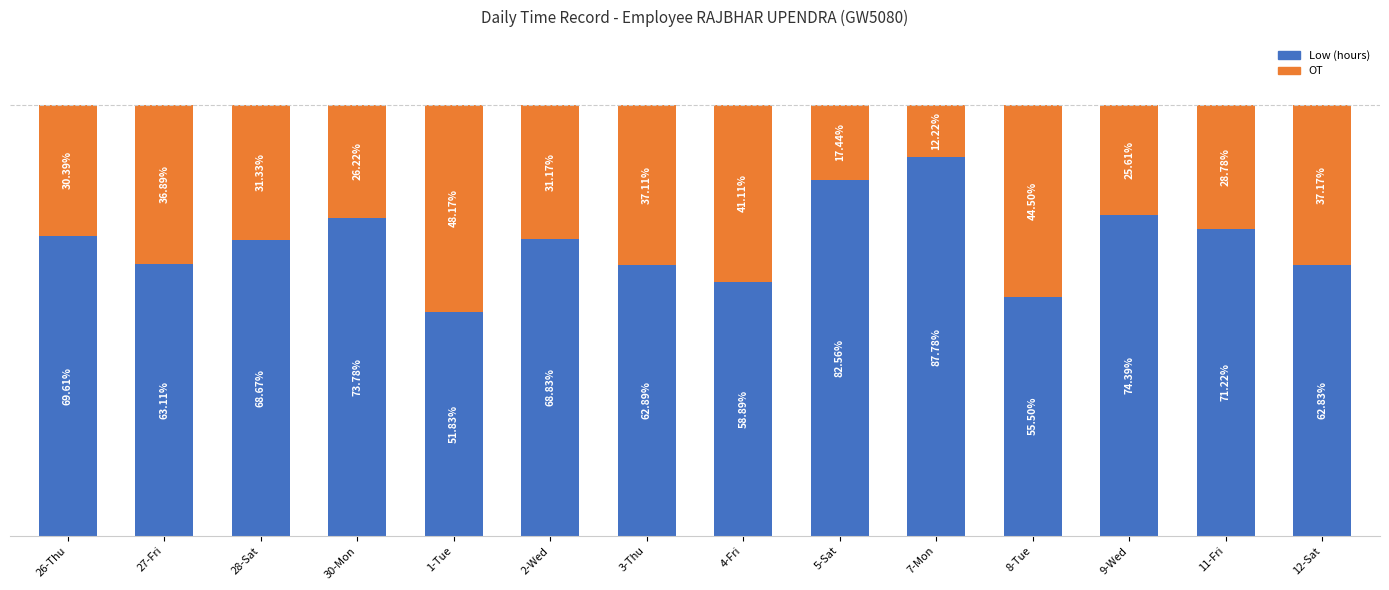

Does the chart contain any negative values?

No